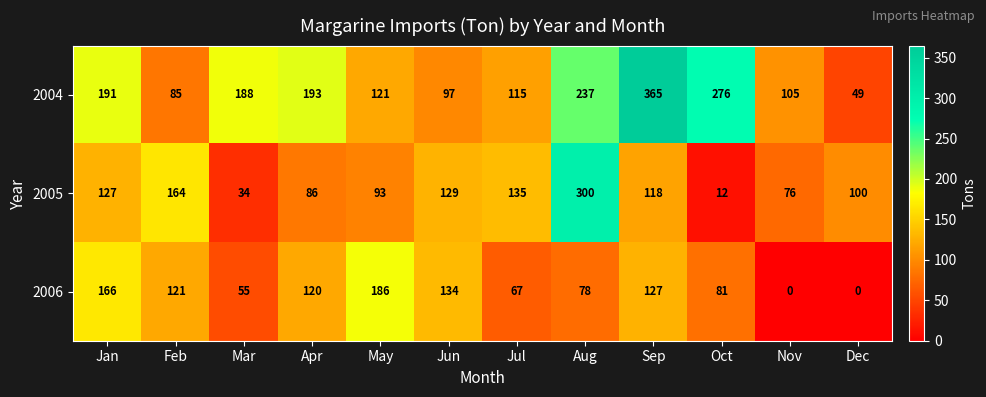

The 2006 series shows 127 at Sep. True or false?

True